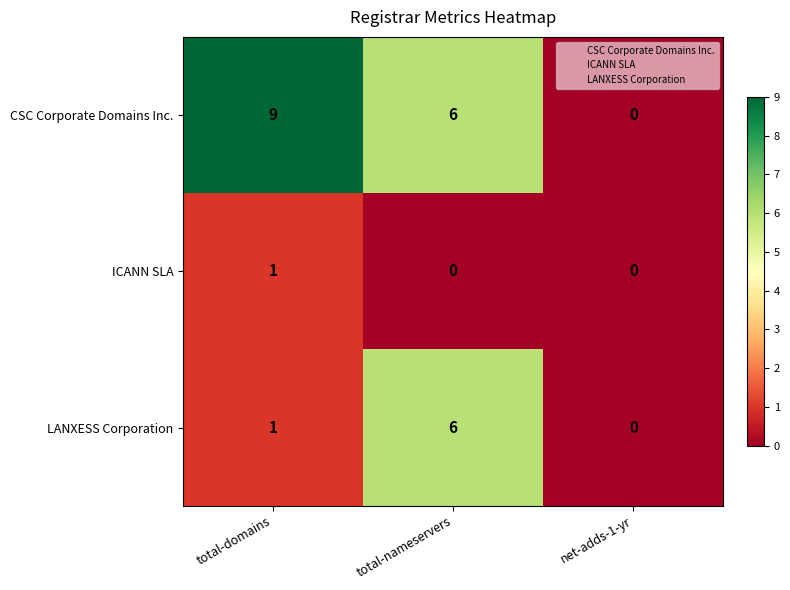

Which series changed the most between total-domains and net-adds-1-yr?

CSC Corporate Domains Inc.